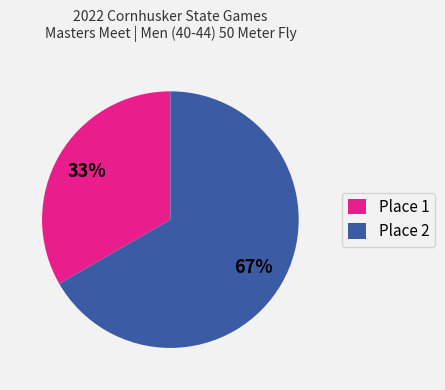

The Place 1 slice represents 43% of the pie. True or false?

False